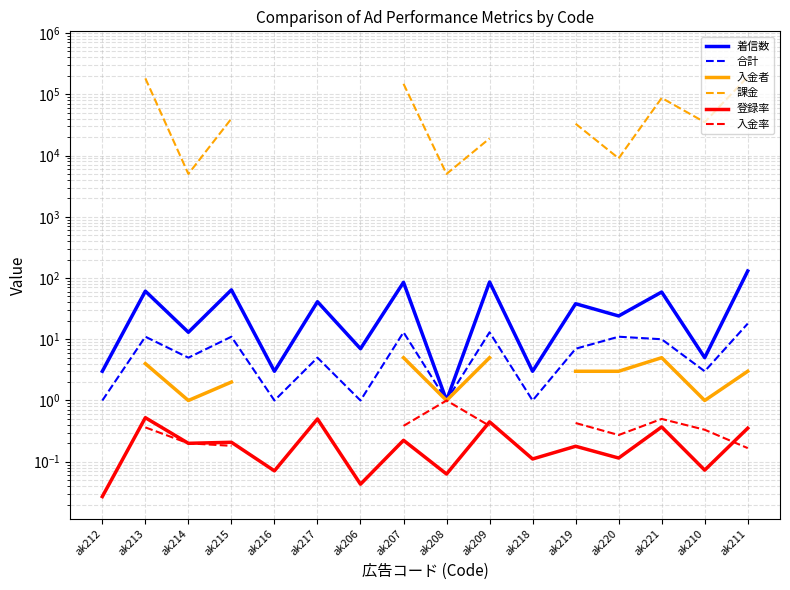

Which label corresponds to the smallest value in the chart?

ak212